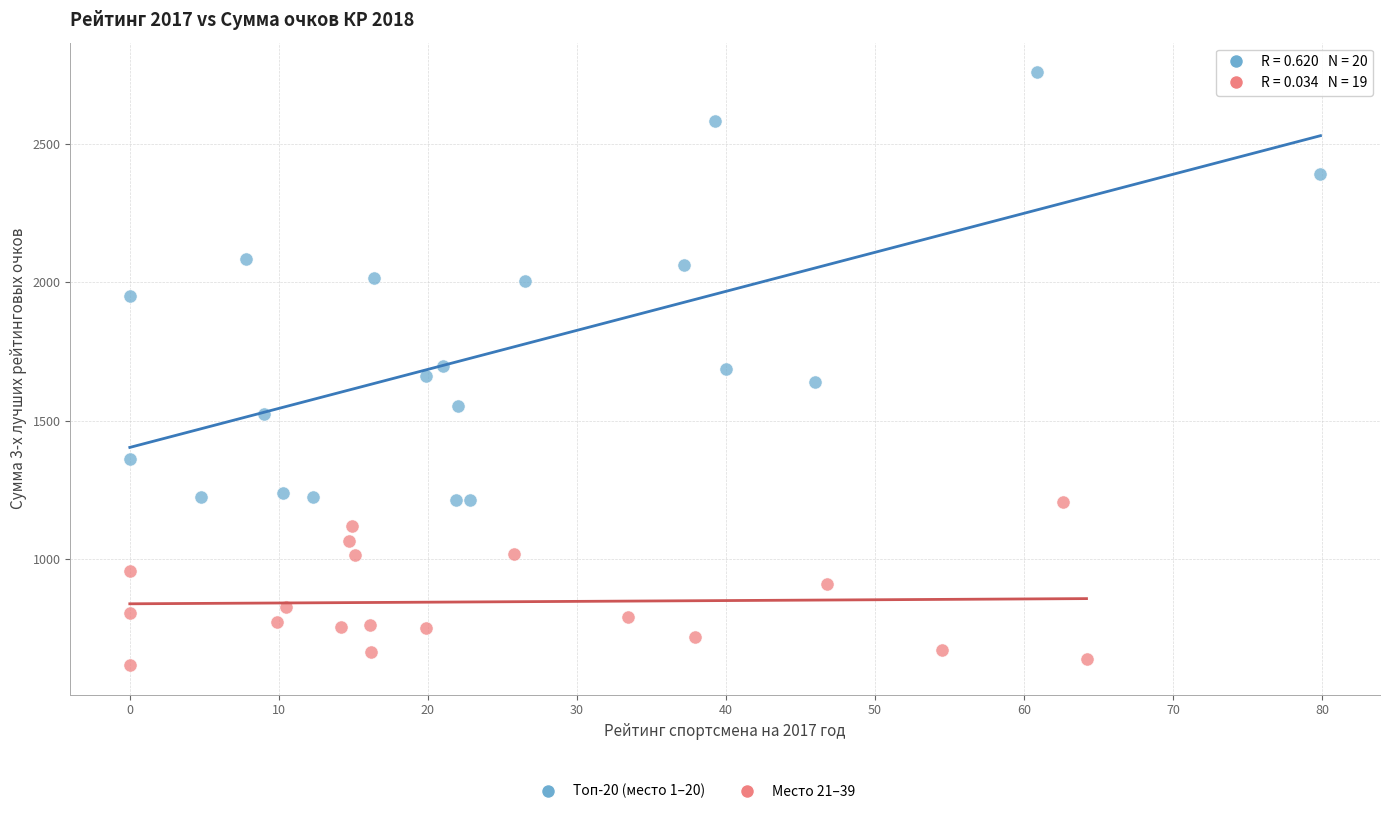

Which series reaches the minimum Y coordinate?

Место 21–39